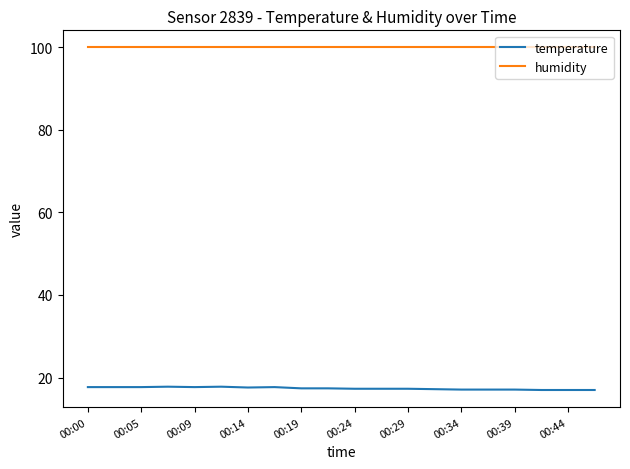

List the series in order of their overall mean, highest first.

humidity, temperature